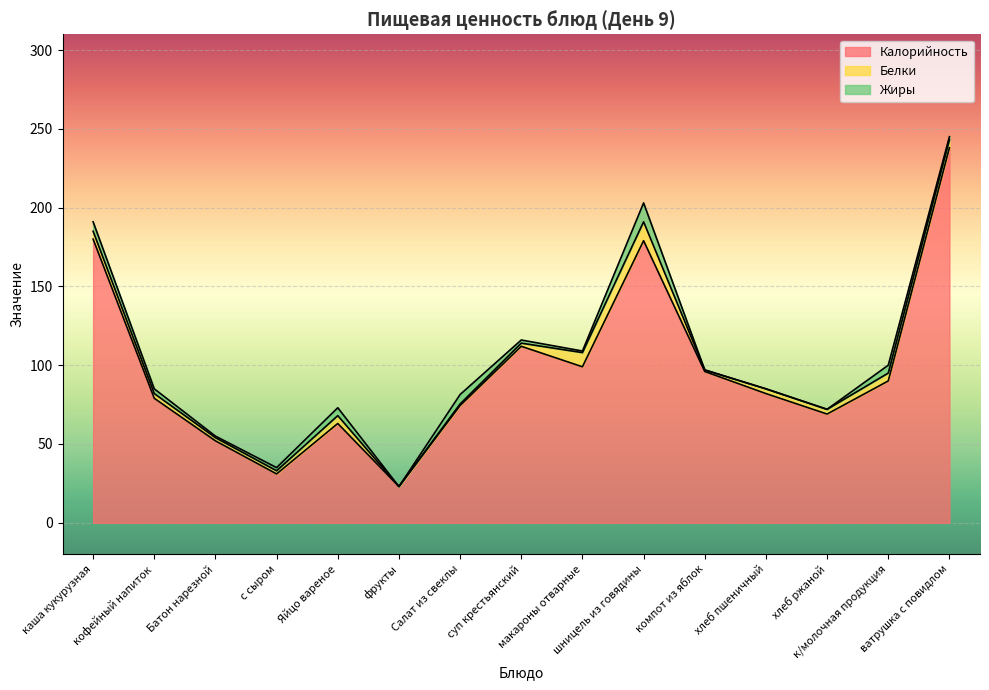

Which label corresponds to the largest value in the chart?

ватрушка с повидлом